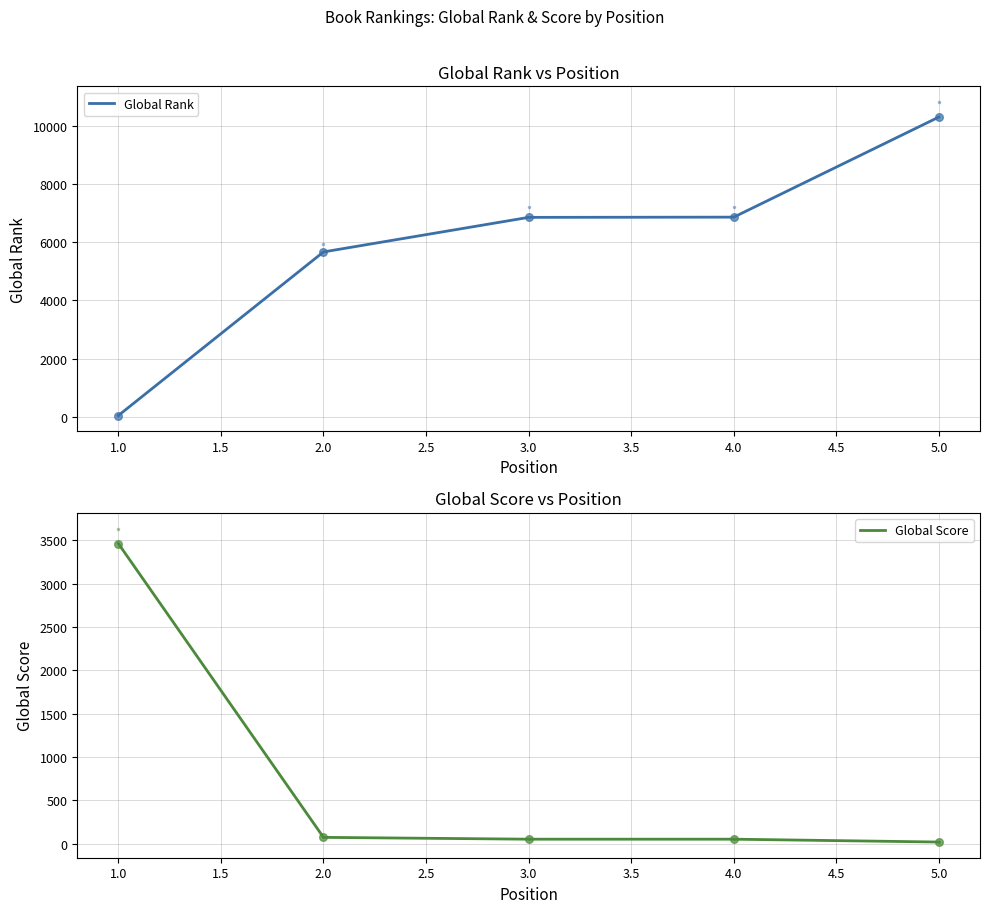

Which series has the largest Y range (max minus min)?

Global Rank